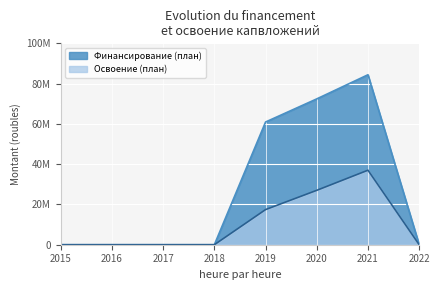

Which series has the widest spread of values?

Финансирование (план)